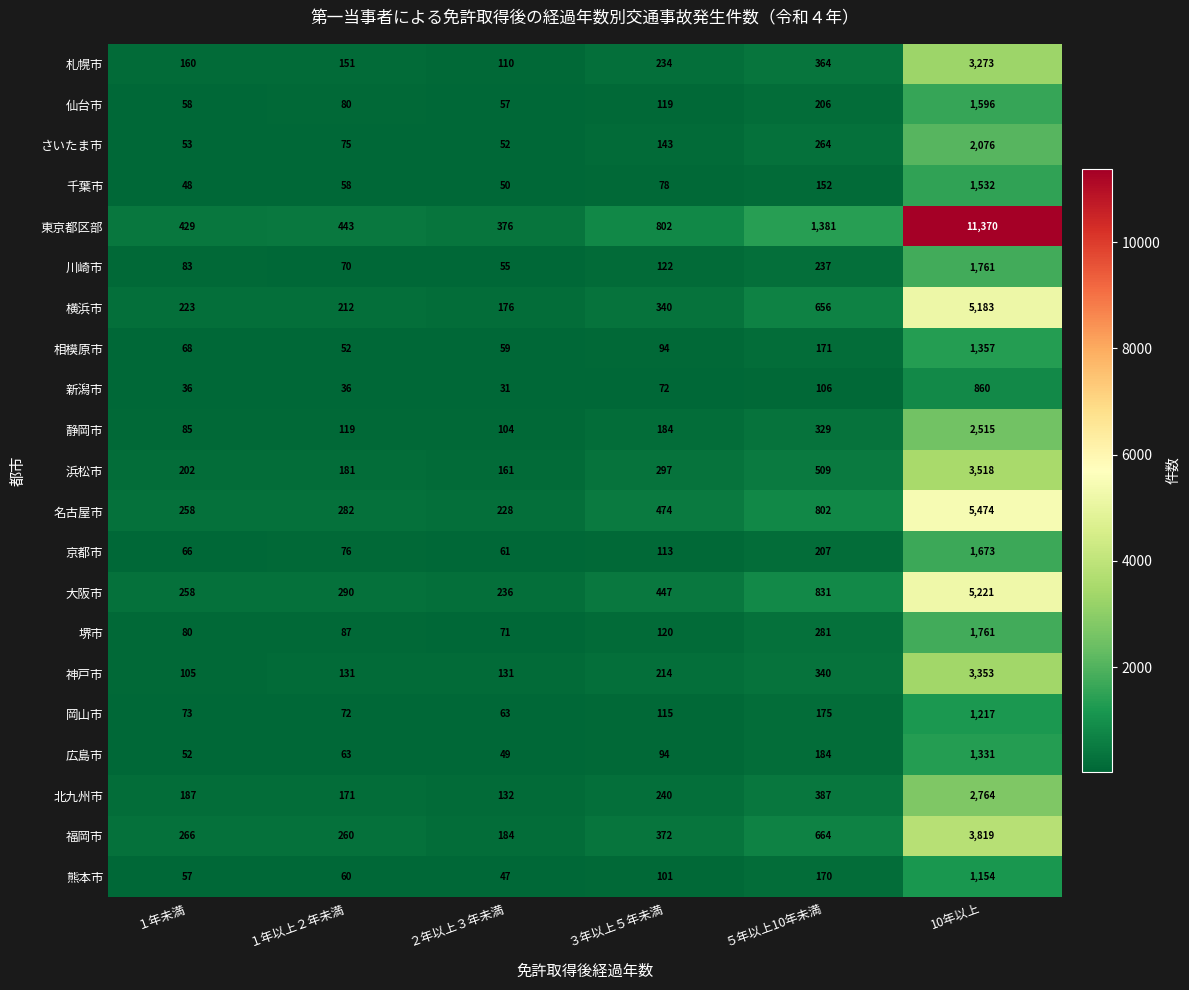

The value of 北九州市 at ２年以上３年未満 is 132. True or false?

True